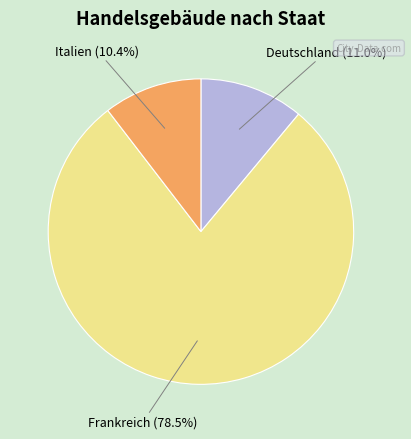

Does any single category account for the majority?

Yes